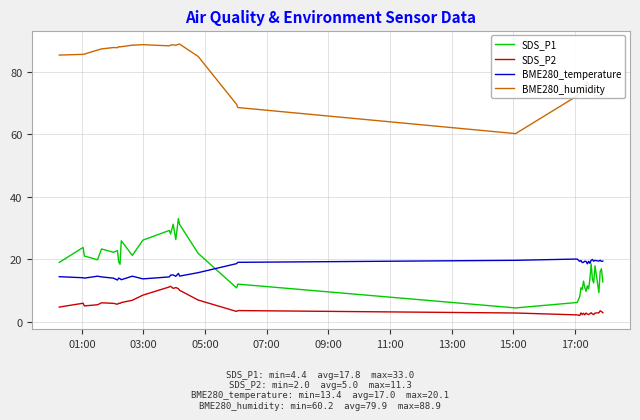

What is the difference between the maximum and minimum values in the SDS_P1 series?

28.6